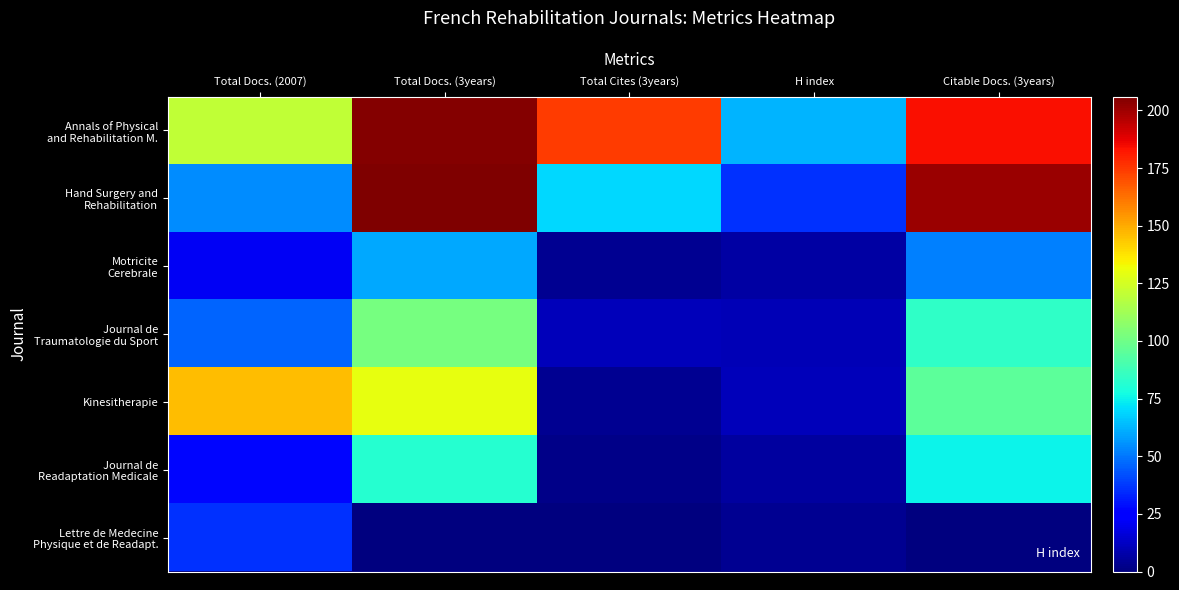

Which series changed the most between Total Cites (3years) and Citable Docs. (3years)?

Hand Surgery and Rehabilitation